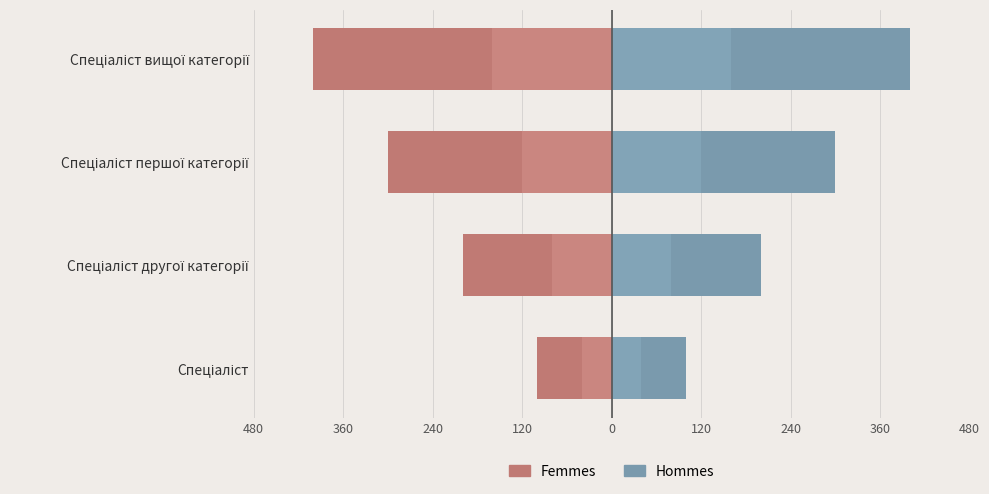

What are all the series names shown in the legend?

Femmes, Hommes